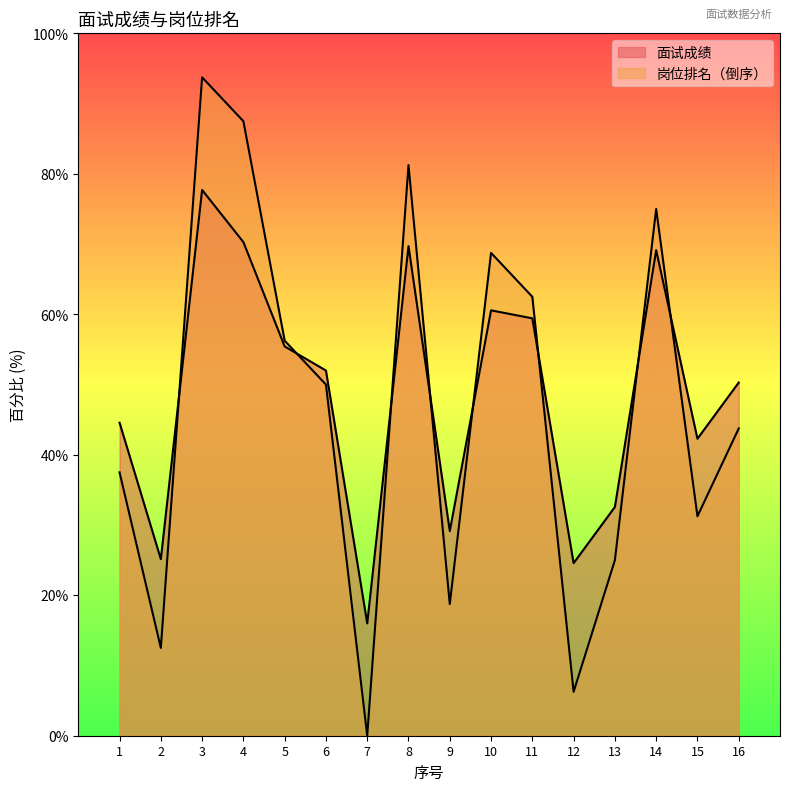

Which series ends up on top after the final intersection of 面试成绩 and 岗位排名?

面试成绩